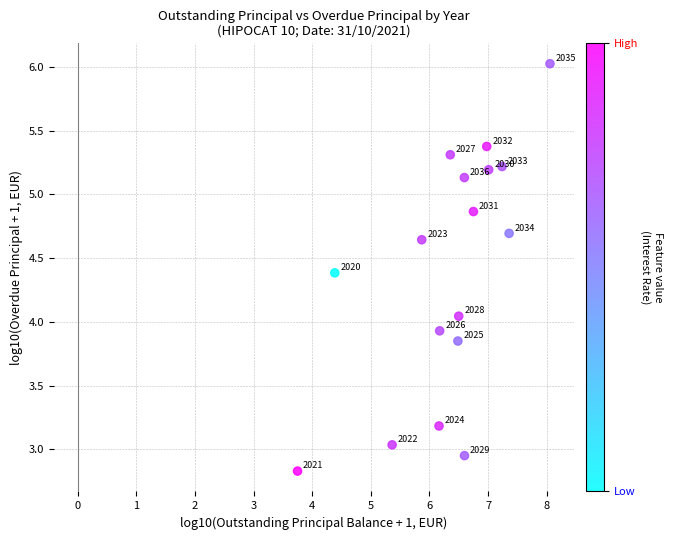

What is the range of X values (max minus min)?

4.3